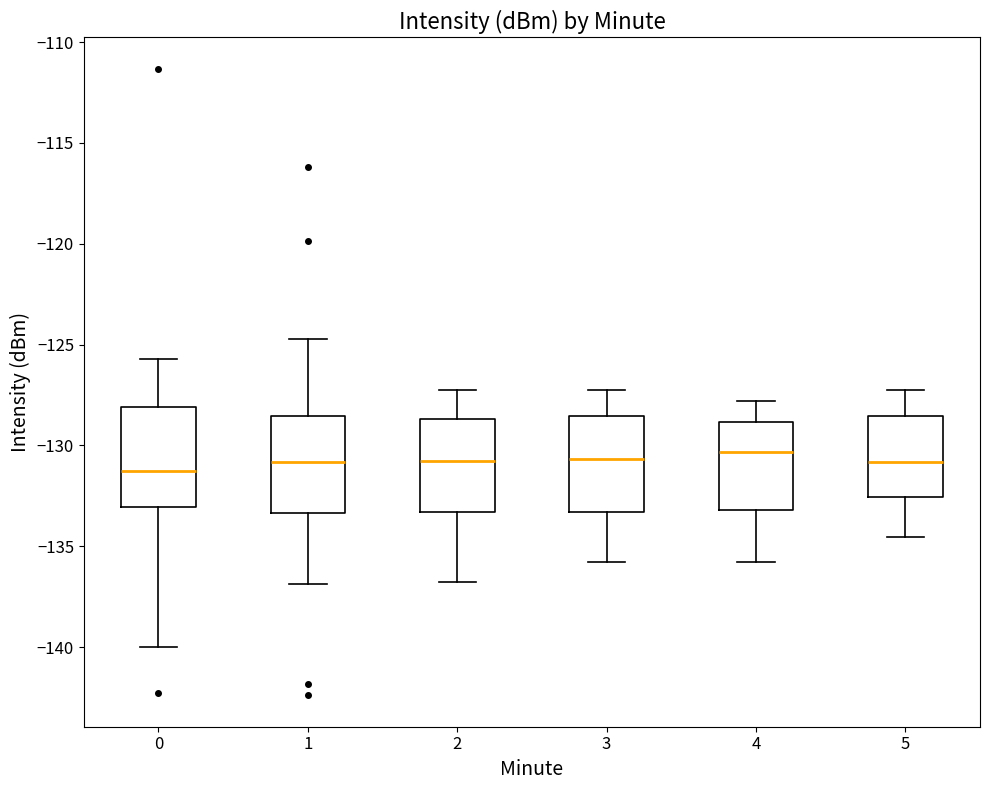

Reading left to right, read every box against the y-axis: the position of its median line, the range the box covers, and the ends of its whiskers. The values are not printed on the chart, so give them approximately, as read against the axis.

0: median -131.0, box -133.0 to -128.0, whiskers -140.0 to -125.5
1: median -131.0, box -133.5 to -128.5, whiskers -137.0 to -124.5
2: median -131.0, box -133.5 to -128.5, whiskers -137.0 to -127.0
3: median -130.5, box -133.5 to -128.5, whiskers -136.0 to -127.0
4: median -130.5, box -133.0 to -129.0, whiskers -136.0 to -128.0
5: median -131.0, box -132.5 to -128.5, whiskers -134.5 to -127.0